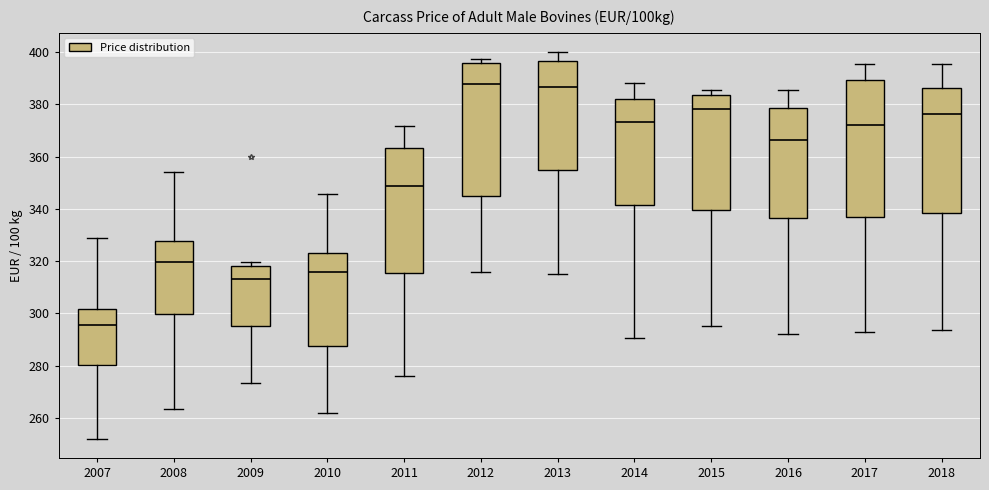

Reading left to right, transcribe this box plot: for each box, give where its median line is, the range the box spans, and where its two whiskers end, as read against the y-axis. The values are not printed on the chart, so give them approximately, as read against the axis.

2007: median 296, box 280 to 302, whiskers 252 to 330
2008: median 320, box 300 to 328, whiskers 264 to 354
2009: median 314, box 296 to 318, whiskers 274 to 320
2010: median 316, box 288 to 322, whiskers 262 to 346
2011: median 348, box 316 to 364, whiskers 276 to 372
2012: median 388, box 344 to 396, whiskers 316 to 398
2013: median 386, box 354 to 396, whiskers 316 to 400
2014: median 374, box 342 to 382, whiskers 290 to 388
2015: median 378, box 340 to 384, whiskers 296 to 386
2016: median 366, box 336 to 378, whiskers 292 to 386
2017: median 372, box 336 to 390, whiskers 294 to 396
2018: median 376, box 338 to 386, whiskers 294 to 396